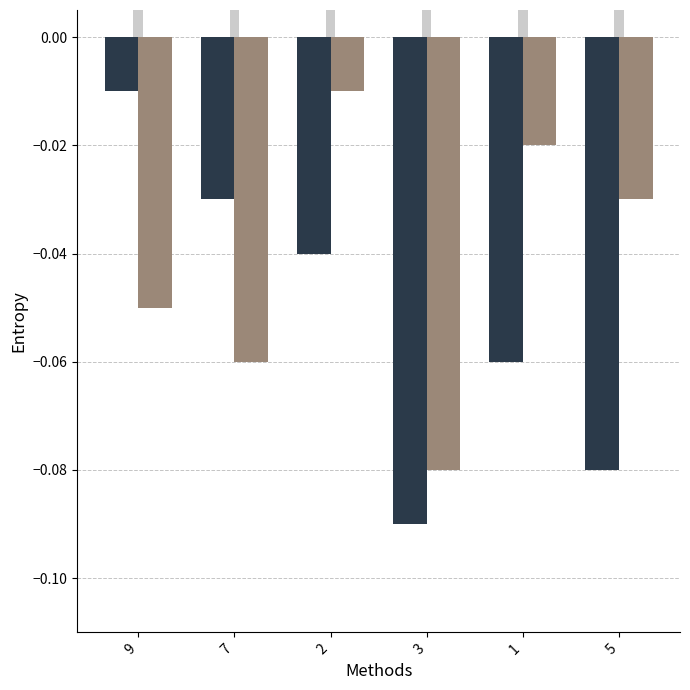

Are the bars horizontal?

No